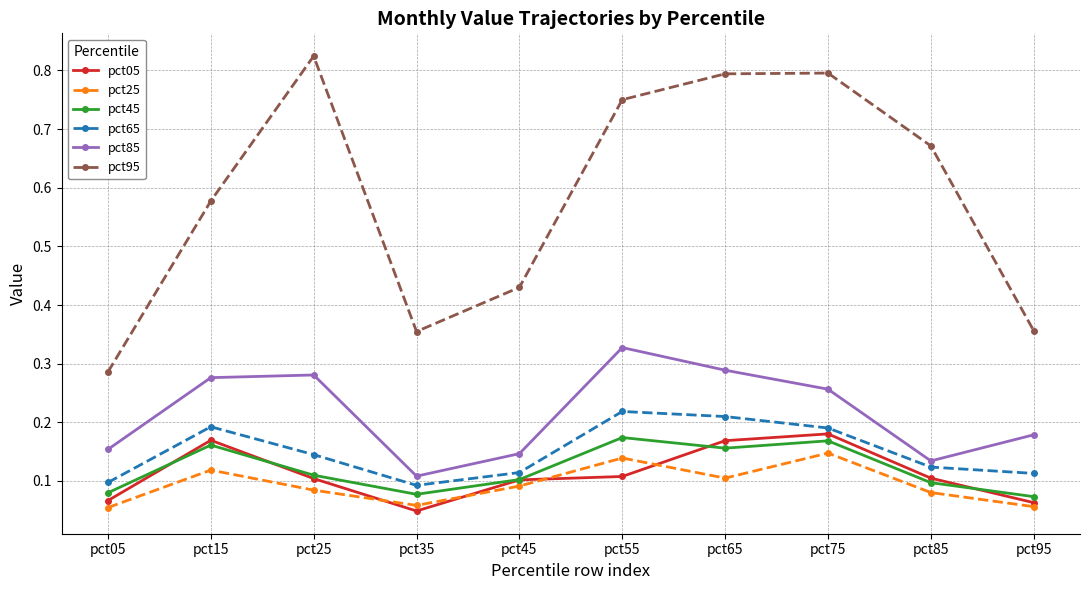

True or false: pct65 and pct25 cross at least once.

False